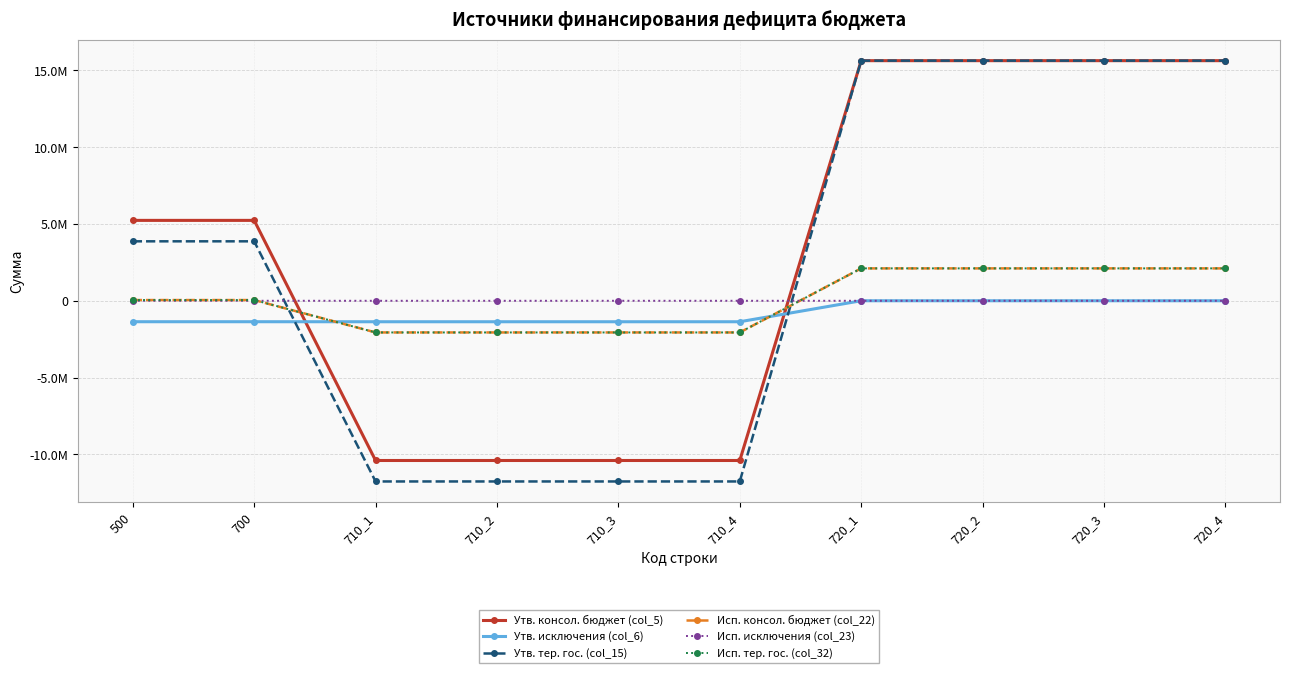

What is the total value across all series at 710_1?

-27660330.7